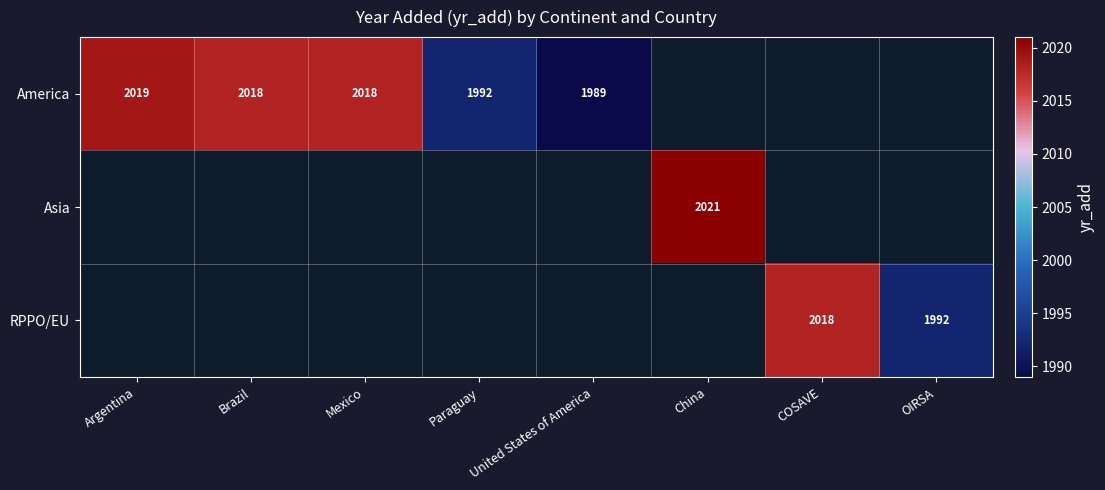

The value of America at Brazil is 2018. True or false?

True